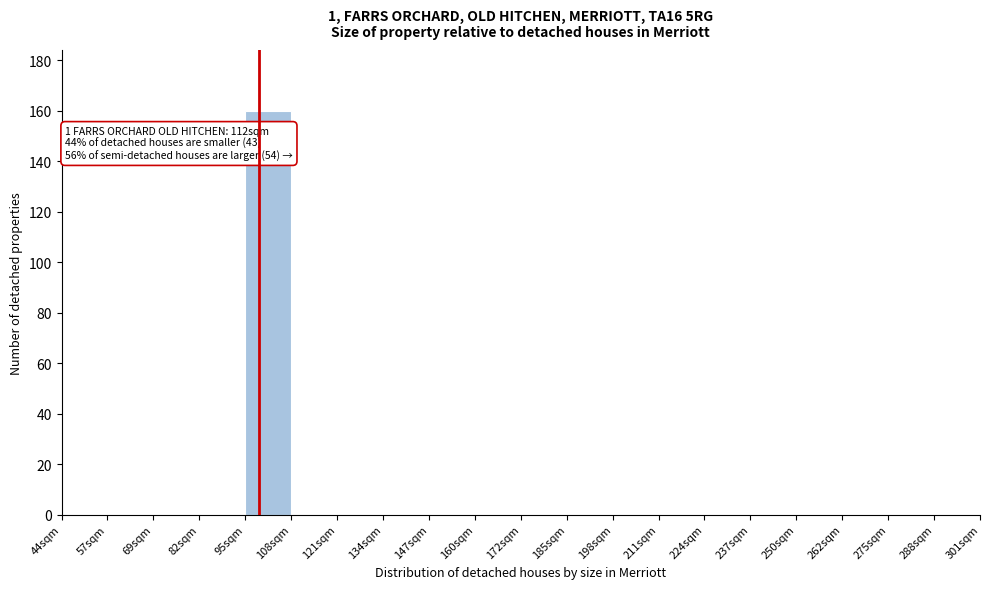

Reading left to right, extract all data points from this chart.

44sqm=0	57sqm=0	69sqm=0	82sqm=0	95sqm=160	108sqm=0	121sqm=0	134sqm=0	147sqm=0	160sqm=0	172sqm=0	185sqm=0	198sqm=0	211sqm=0	224sqm=0	237sqm=0	250sqm=0	262sqm=0	275sqm=0	288sqm=0